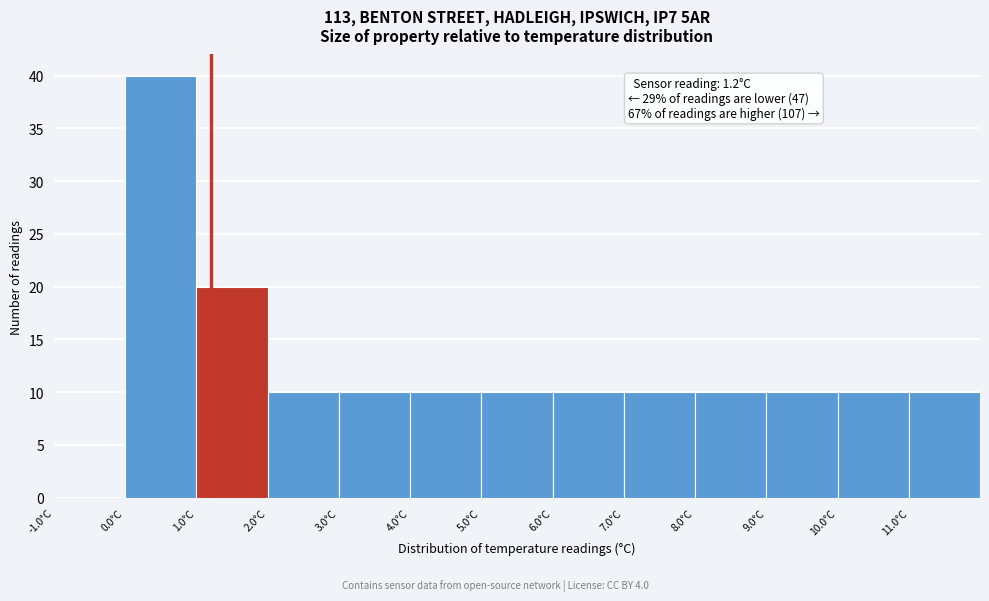

Over which range of the x-axis is the bar tallest?

0 to 1